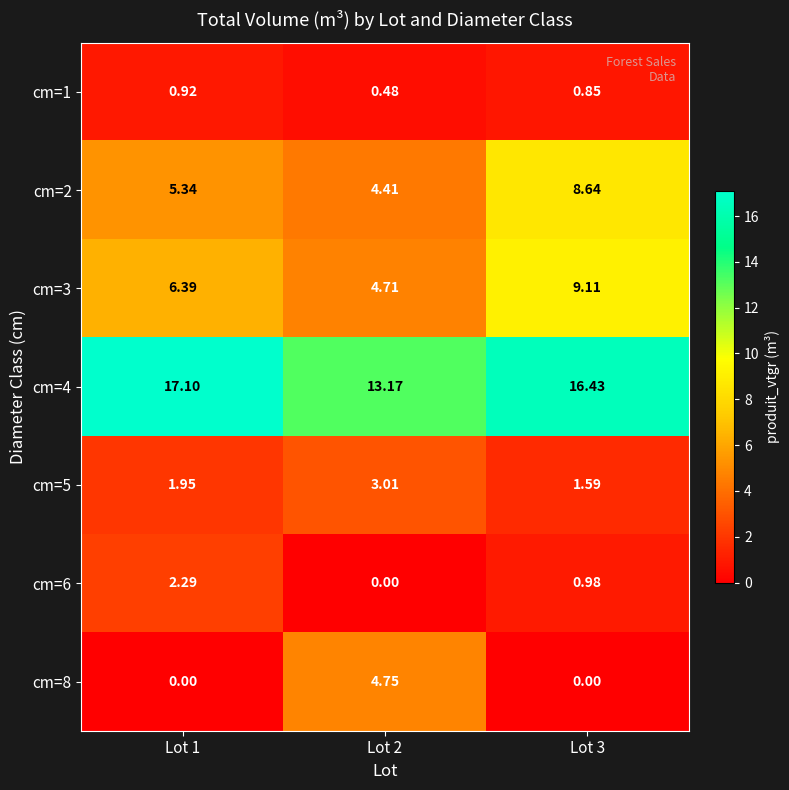

Is the value of cm=2 at Lot 1 greater than the value of cm=8 at Lot 3?

Yes